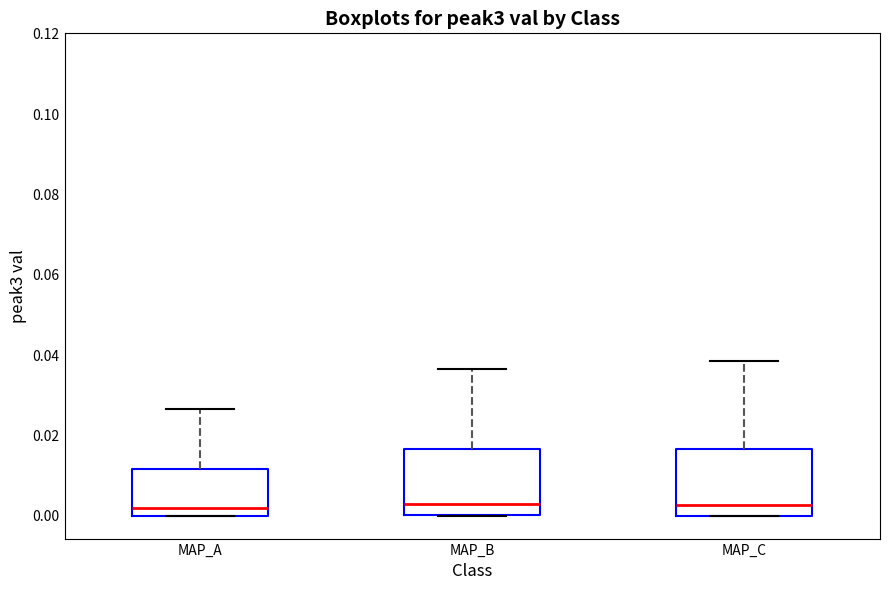

Reading left to right, transcribe this box plot: for each box, give where its median line is, the range the box spans, and where its two whiskers end, as read against the y-axis. The values are not printed on the chart, so give them approximately, as read against the axis.

MAP_A: median 0.002, box 0.000 to 0.012, whiskers 0.000 to 0.026
MAP_B: median 0.002, box 0.000 to 0.016, whiskers 0.000 to 0.036
MAP_C: median 0.002, box 0.000 to 0.016, whiskers 0.000 to 0.038